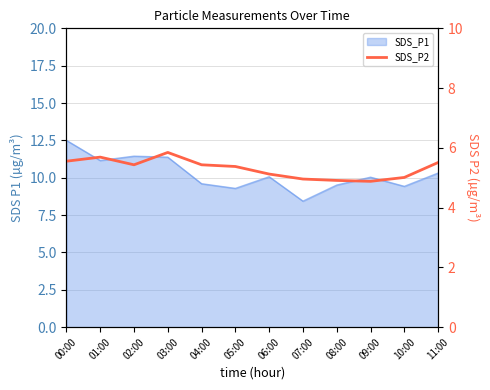

How many values are below 5?

3